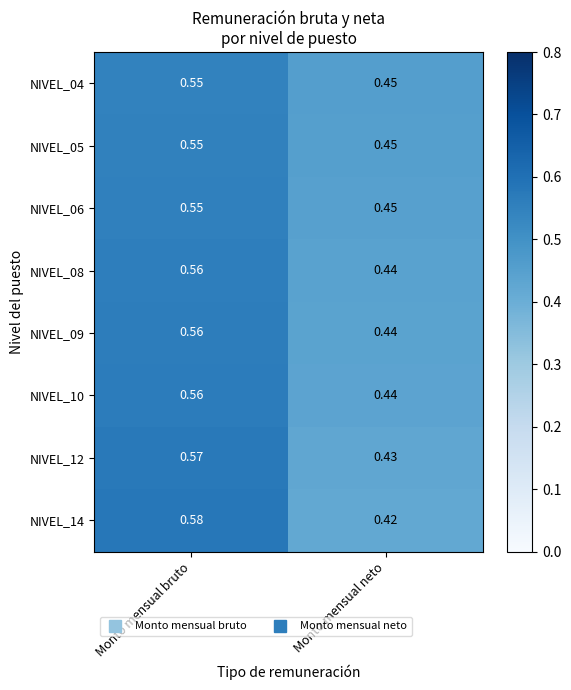

List the labels in order of NIVEL_05 value, smallest first.

Monto mensual neto, Monto mensual bruto